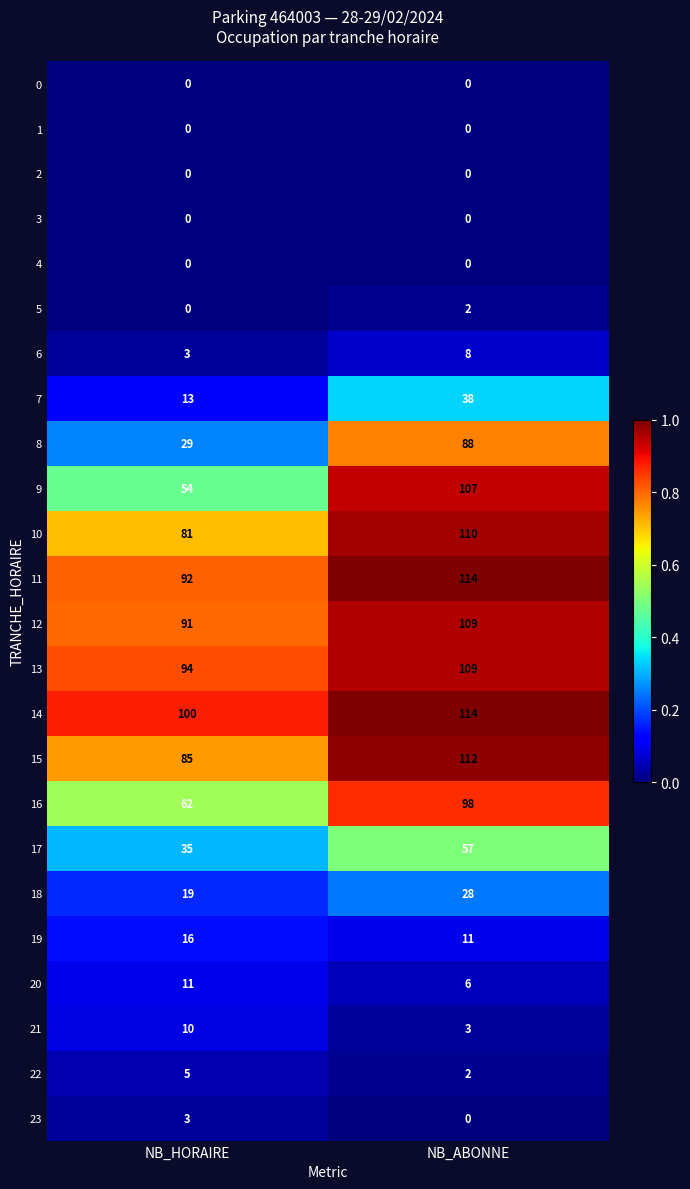

Which series has the widest spread of values?

8